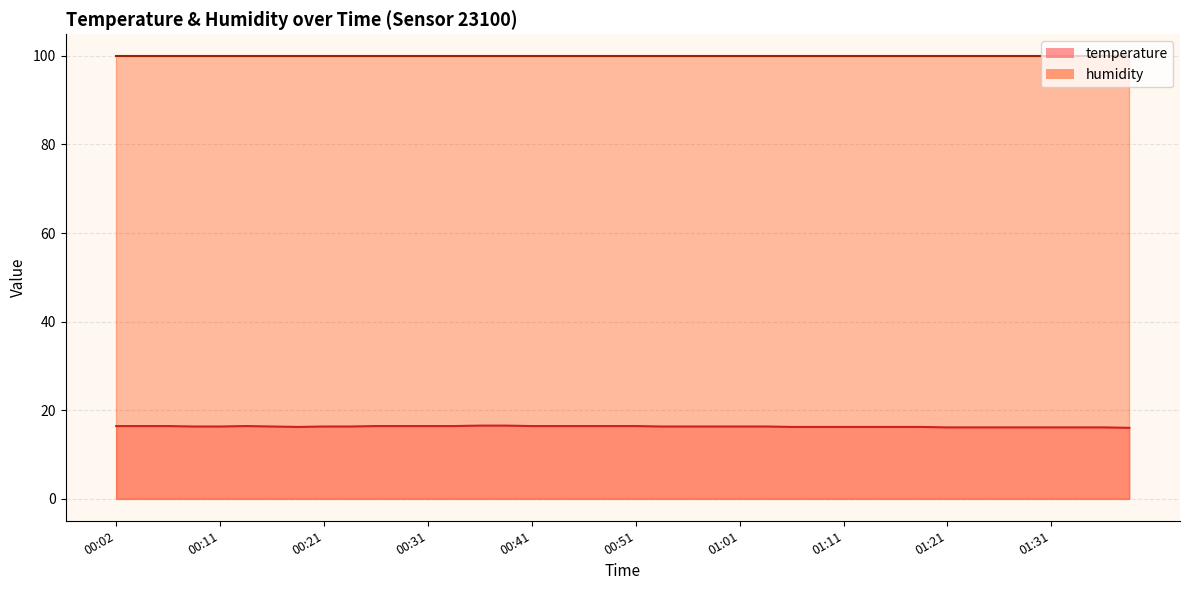

Is it true that the value at 00:34 is 16.4?

True